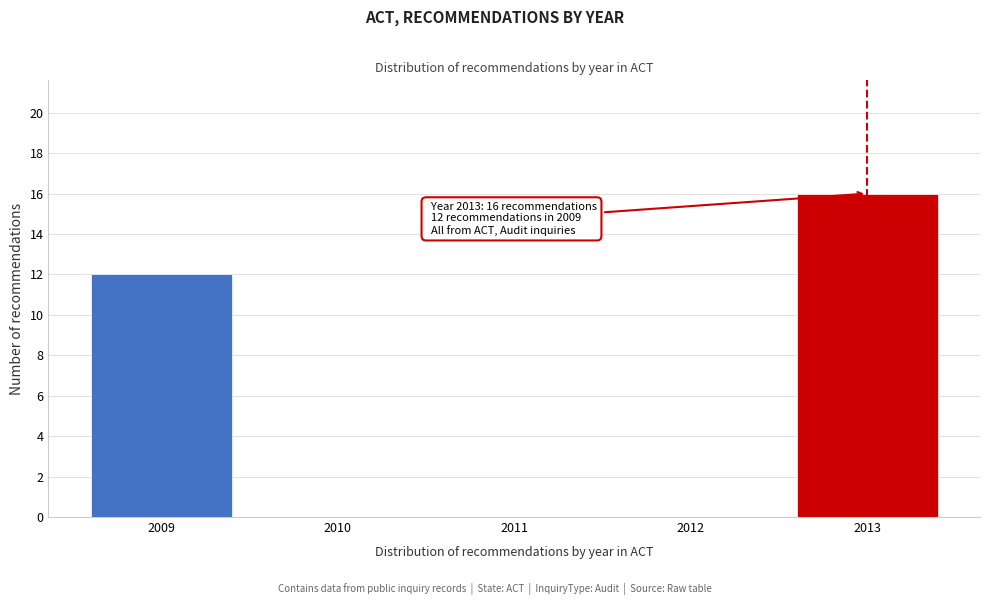

Reading left to right, transcribe all the data shown in this chart.

2009=12	2010=0	2011=0	2012=0	2013=16